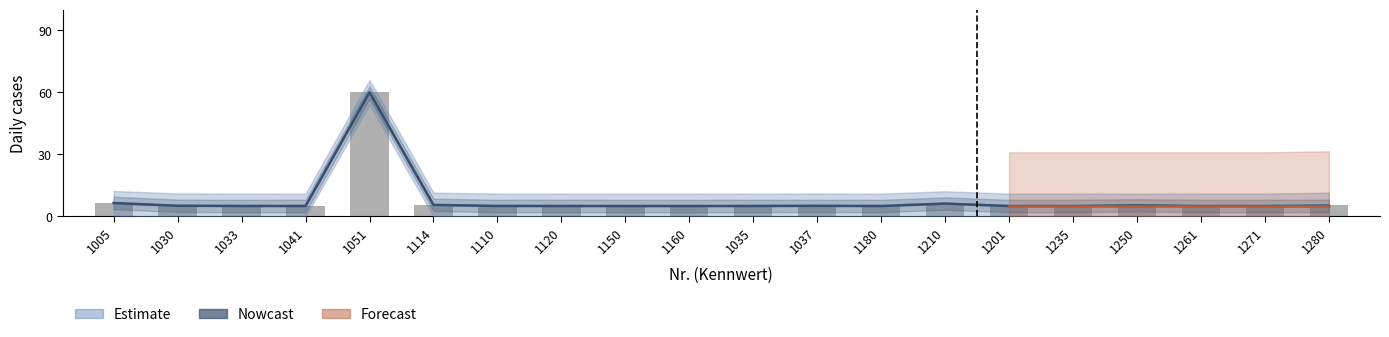

Rank the categories by value from lowest to highest.

1201, 1235, 1261, 1271, 1150, 1160, 1180, 1041, 1033, 1035, 1120, 1110, 1037, 1280, 1030, 1250, 1114, 1210, 1005, 1051